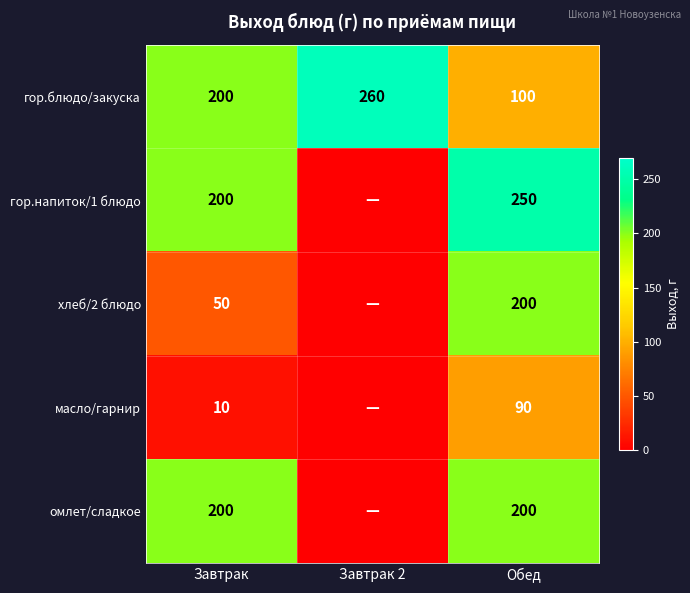

At how many categories does at least one series exceed 26?

3